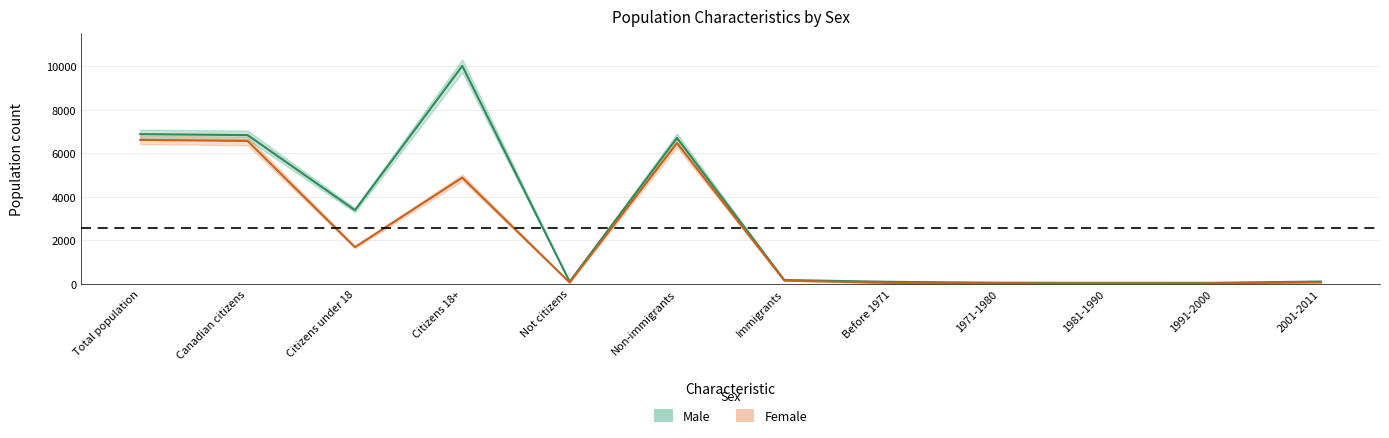

What is the sum of all Female values?

26530